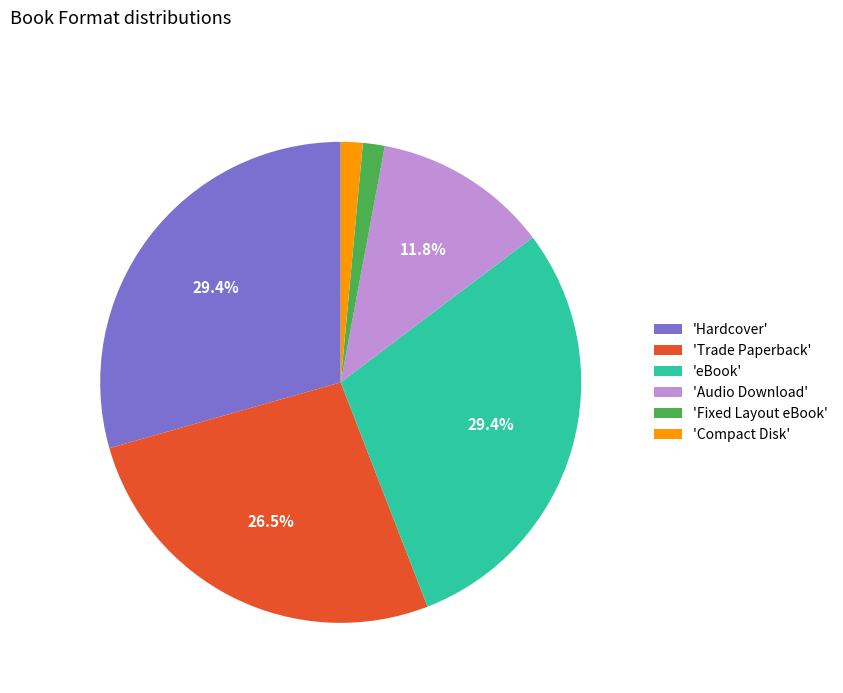

Between 'Trade Paperback' and 'eBook', which is larger?

'eBook'